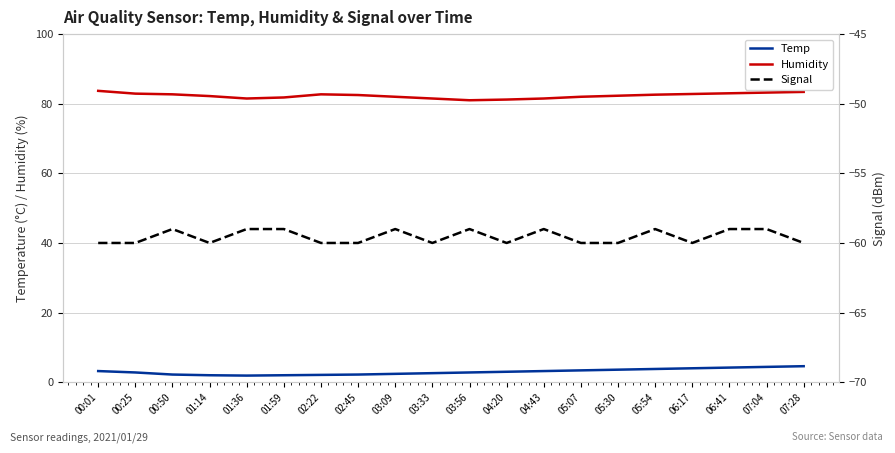

True or false: Humidity and Signal cross at least once.

False